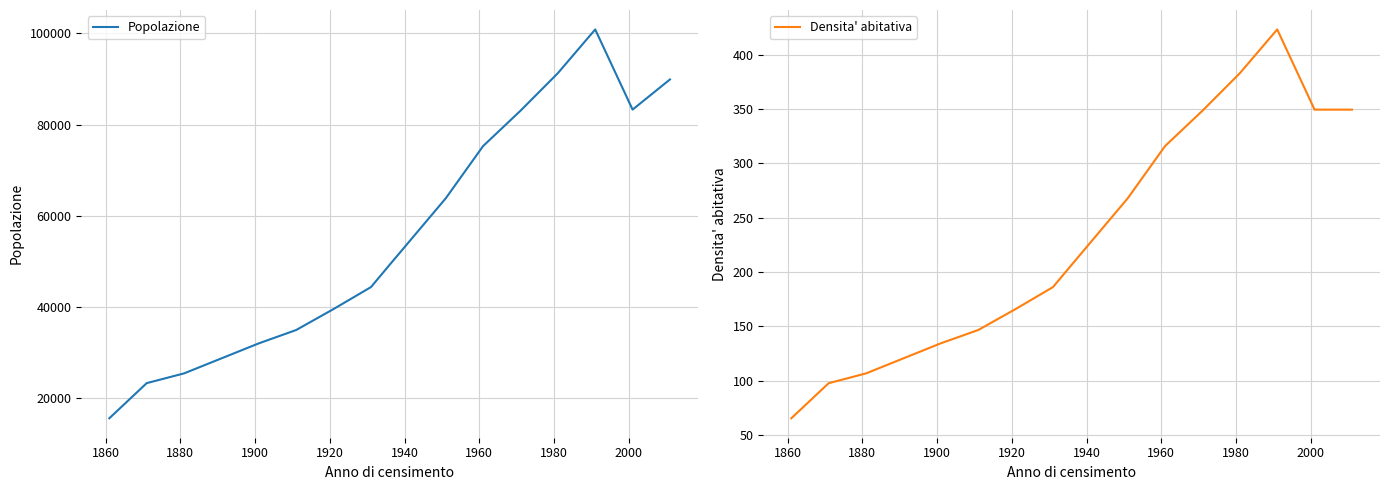

Reading right to left, what are all the values shown in this chart?

Popolazione: 89916.0	83303.0	100884.0	91289.0	83050.0	75297.0	63831.0	49261.0	44368.0	39556.0	34958.0	32029.0	25441.0	23301.0	15594.0
Densita' abitativa: 349.4	349.4	423.2	382.9	348.4	315.9	267.8	206.6	186.1	165.9	146.6	134.4	106.7	97.7	65.4